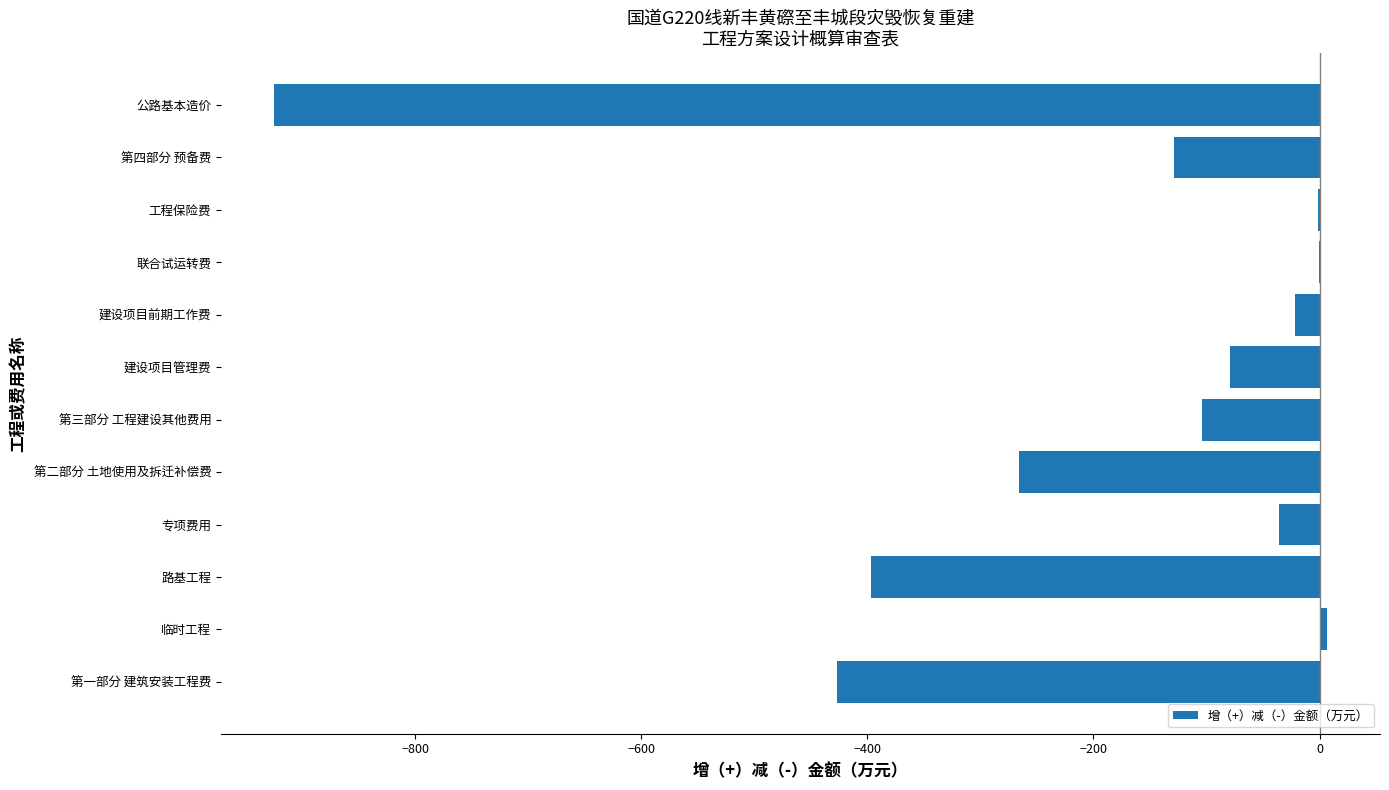

How many categories are shown in the chart?

12